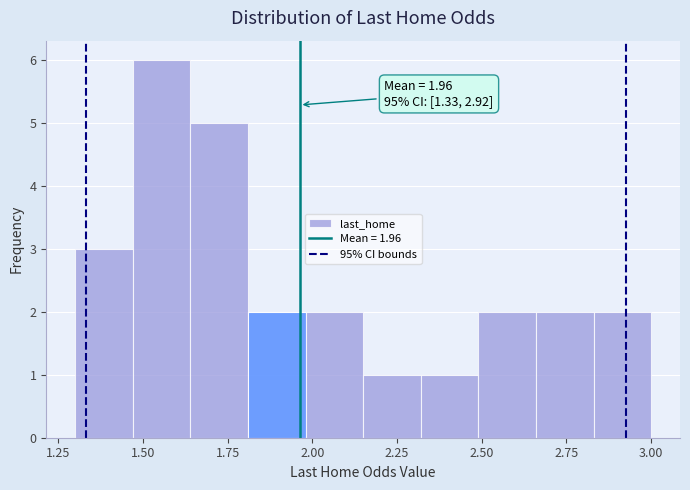

Around what value on the x-axis is the tallest bar? Give the approximate position of its centre, as read against the axis.

1.55